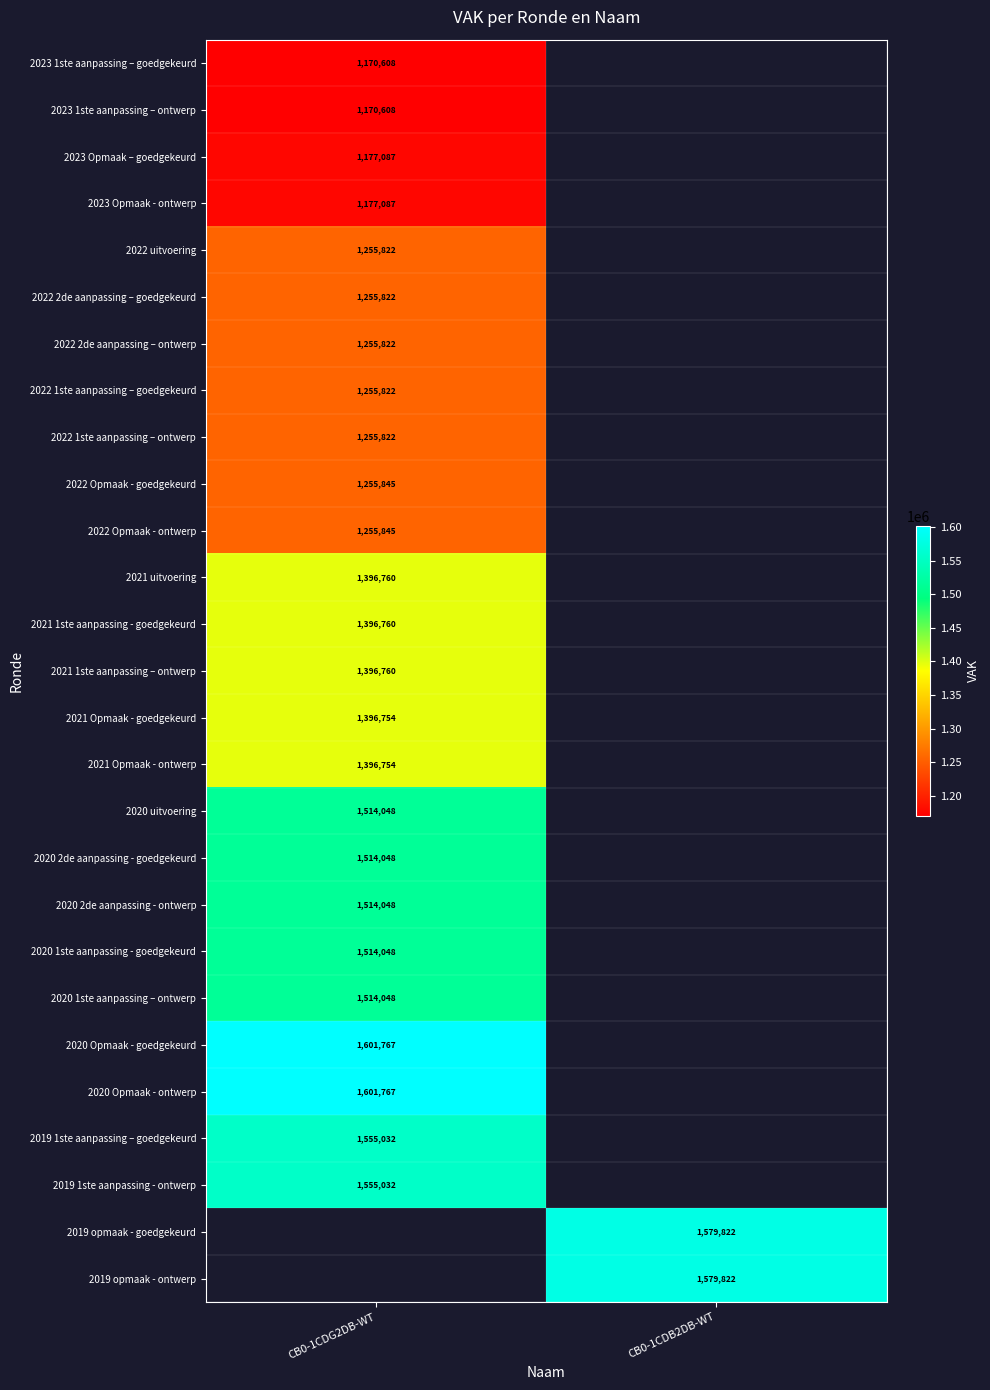

What is the minimum value shown in the chart?

1170608.0